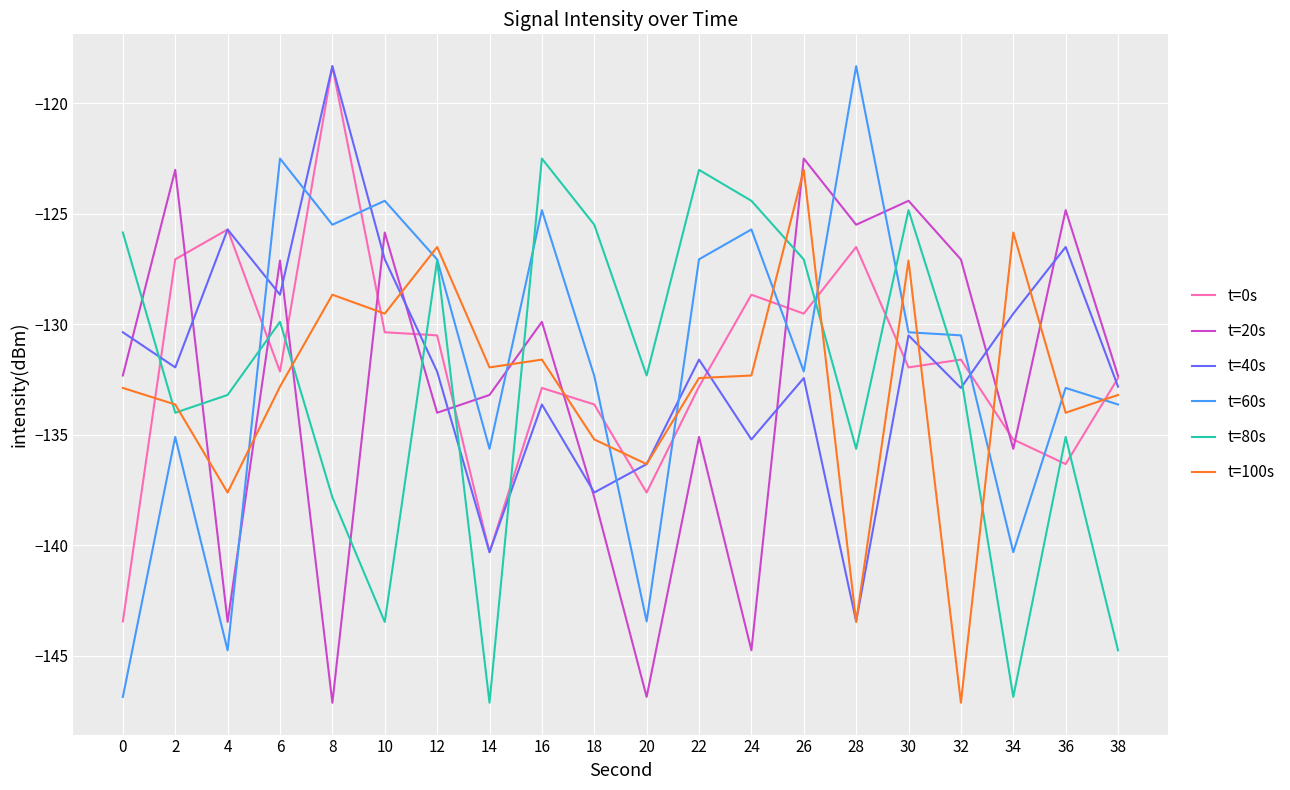

What is the maximum value for t=0s?

-118.3